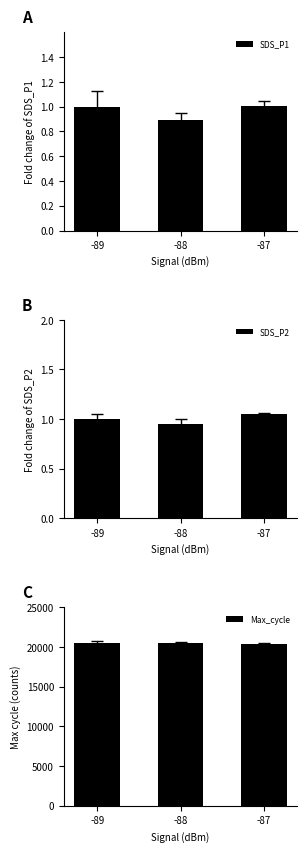

List the labels in order of SDS_P1 value, largest first.

-87, -89, -88